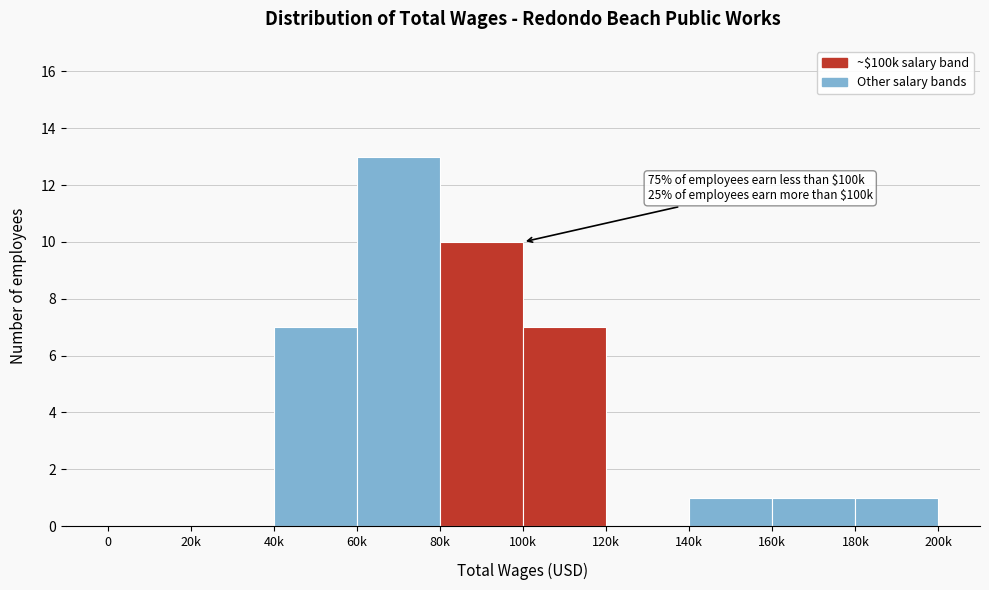

Reading left to right, what are all the values shown in this chart?

0=0	20k=0	40k=7	60k=13	80k=10	100k=7	120k=0	140k=1	160k=1	180k=1